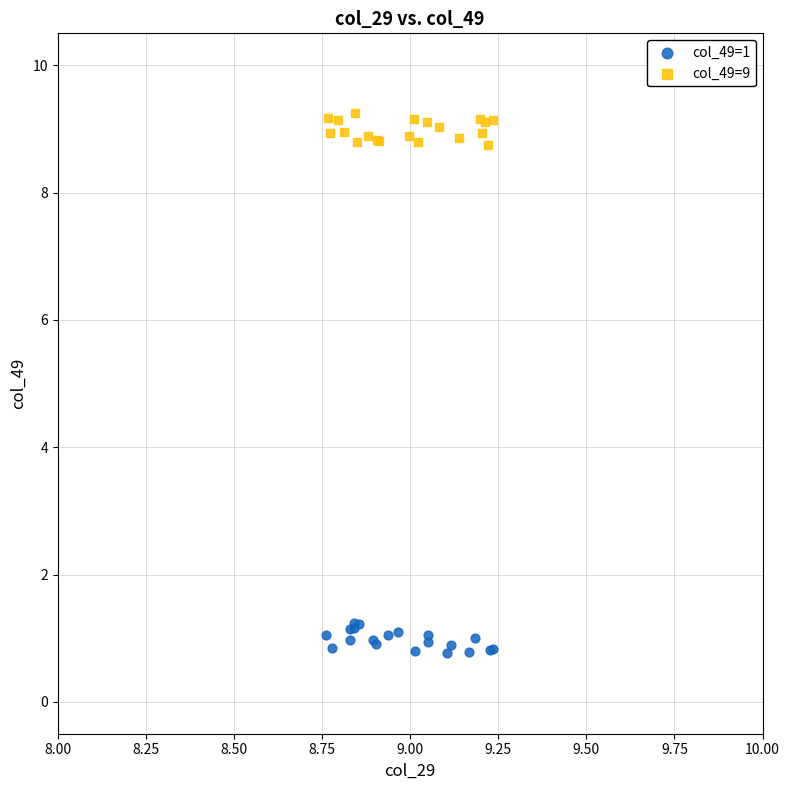

Which series contains the highest Y value?

col_49=9